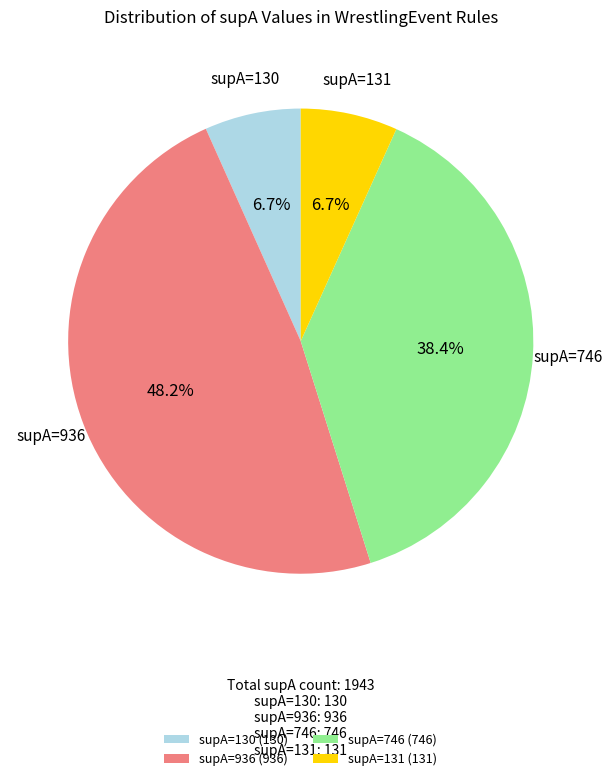

The supA=936 slice represents 48% of the pie. True or false?

True